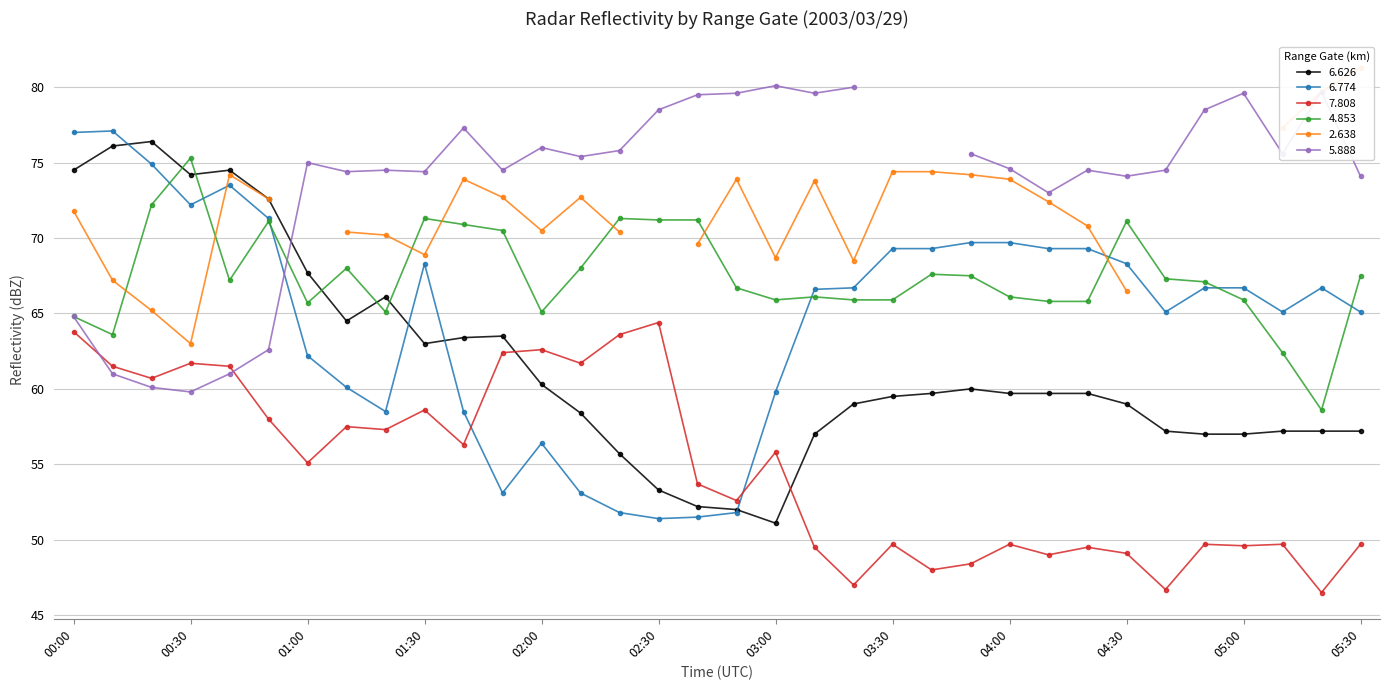

At which category does   7.808 reach its first local peak?

00:30